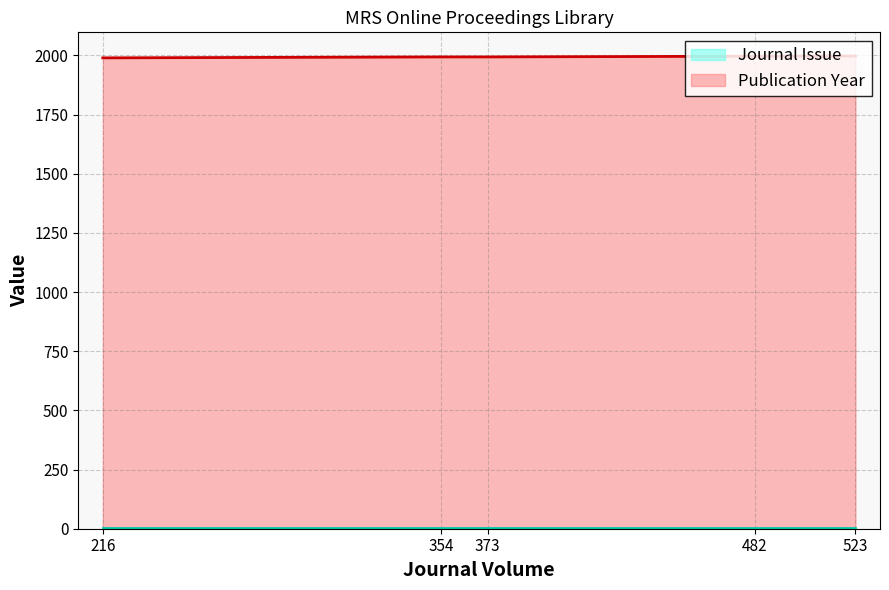

True or false: Publication Year has a value of 834 at 523.

False